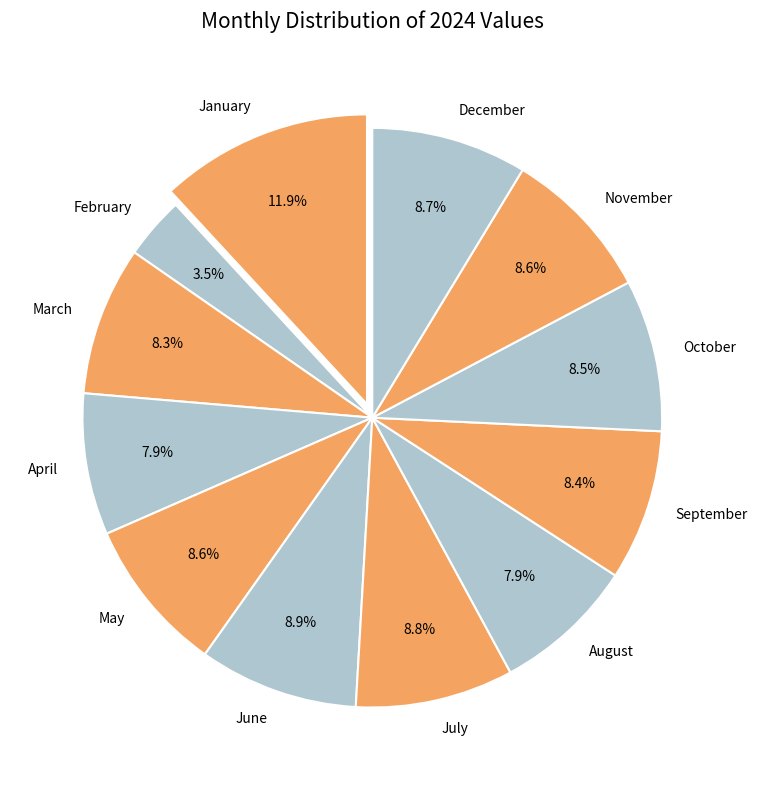

What is the ratio of the value at February to the value at July?

0.4